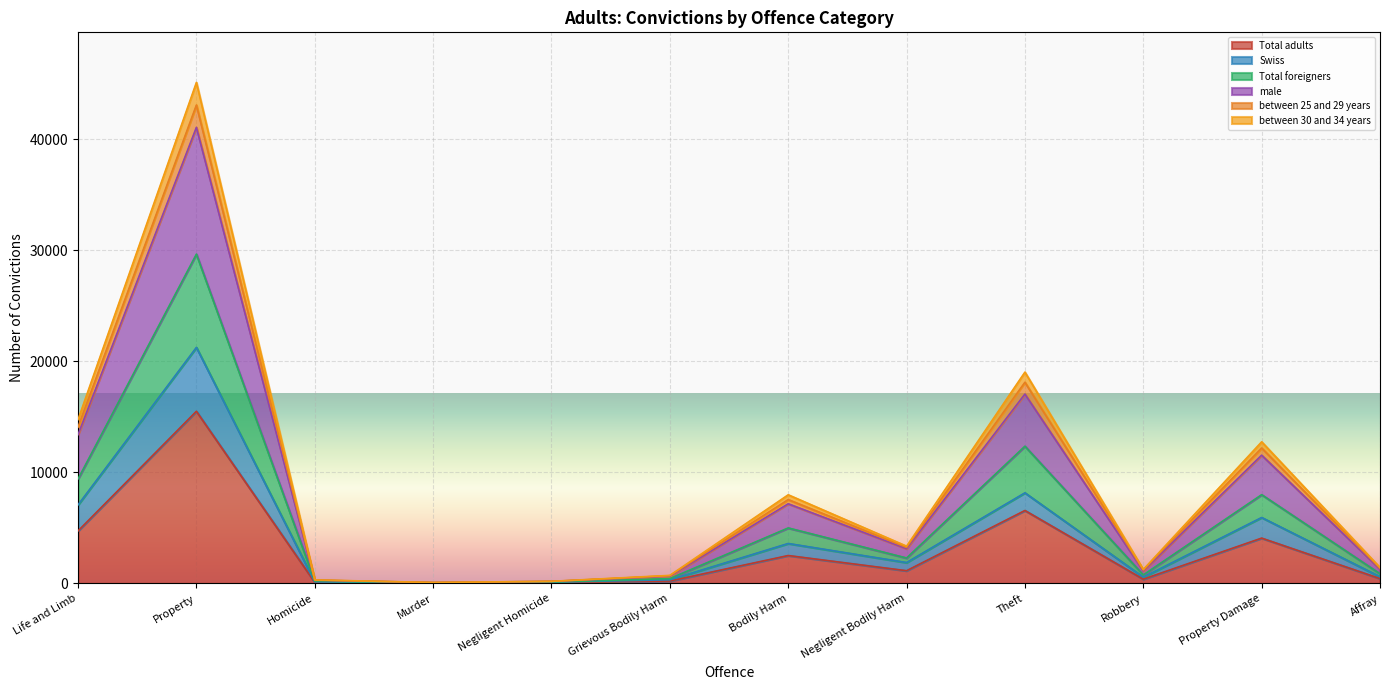

The Total adults series shows 6566 at Theft. True or false?

True